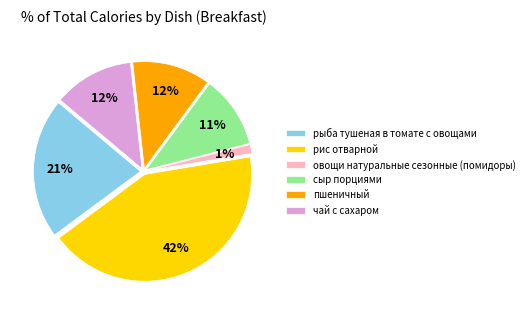

Does сыр порциями account for over 50% of the chart?

No